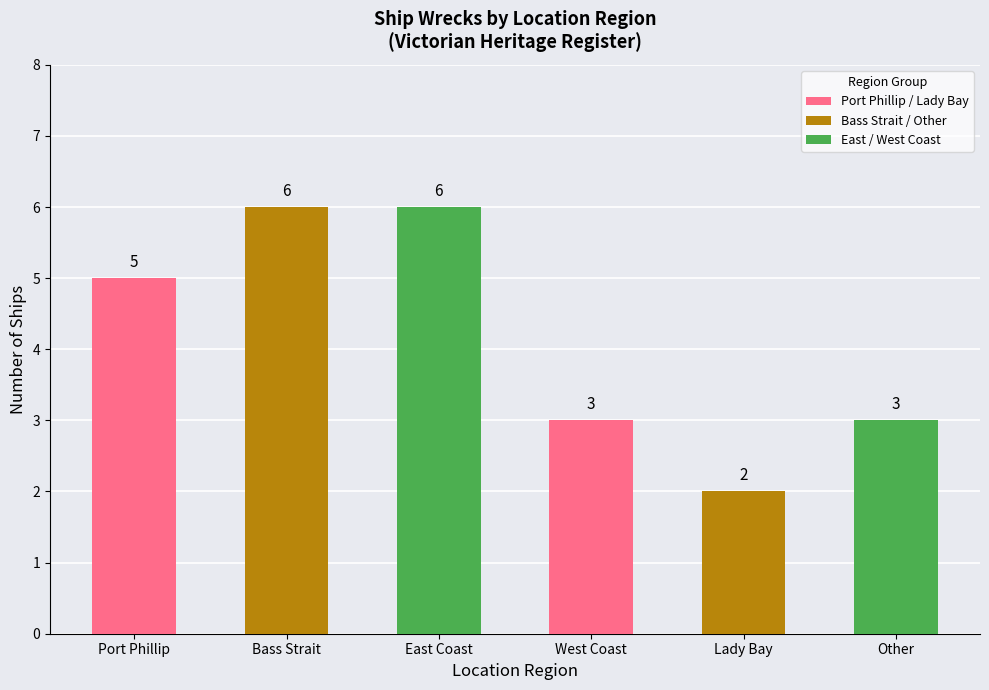

Reading right to left, extract all data points from this chart.

3	2	3	6	6	5